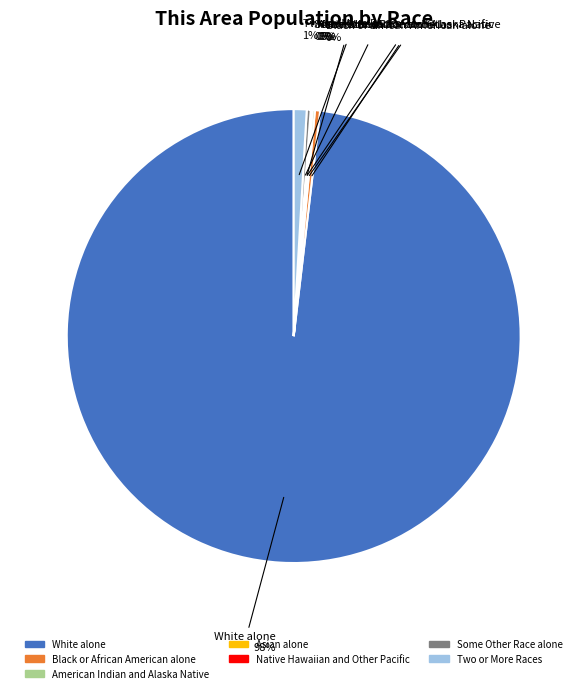

What is the largest slice in the pie chart?

White alone